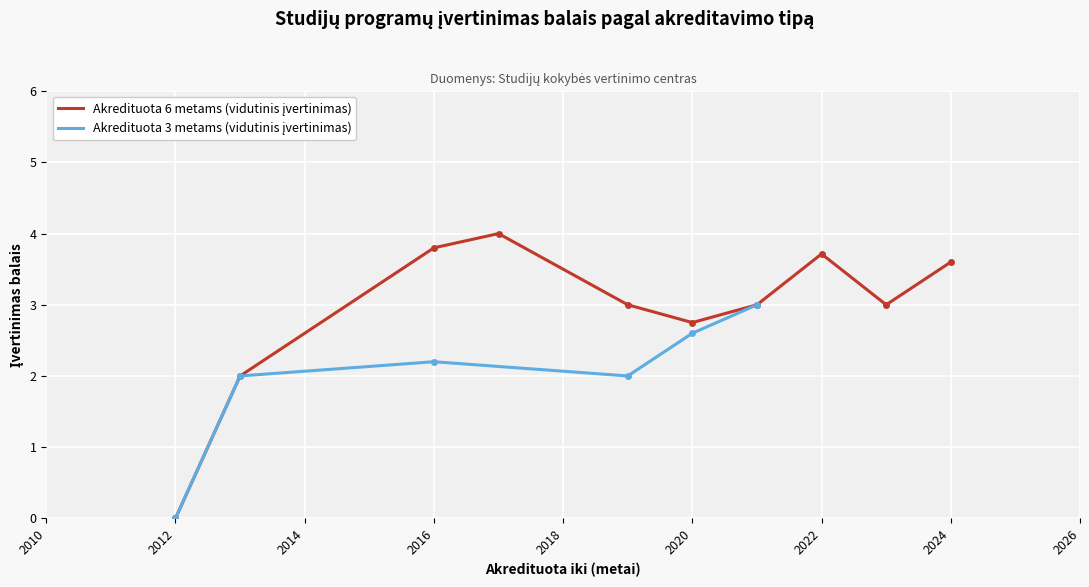

What are all the series names shown in the legend?

Akredituota 6 metams, Akredituota 3 metams